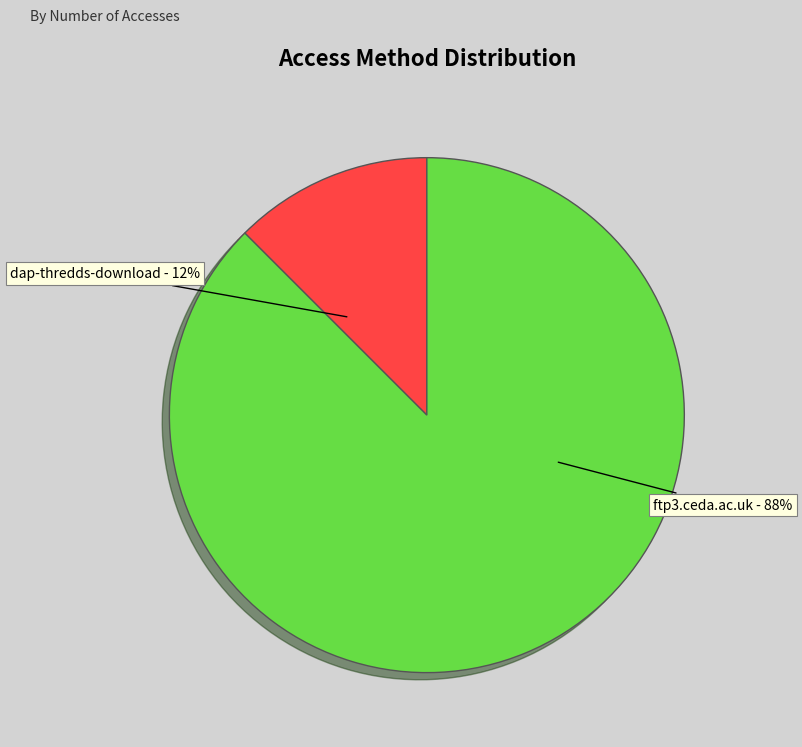

To the nearest percent, what is the difference between the largest and smallest slice percentages?

75%